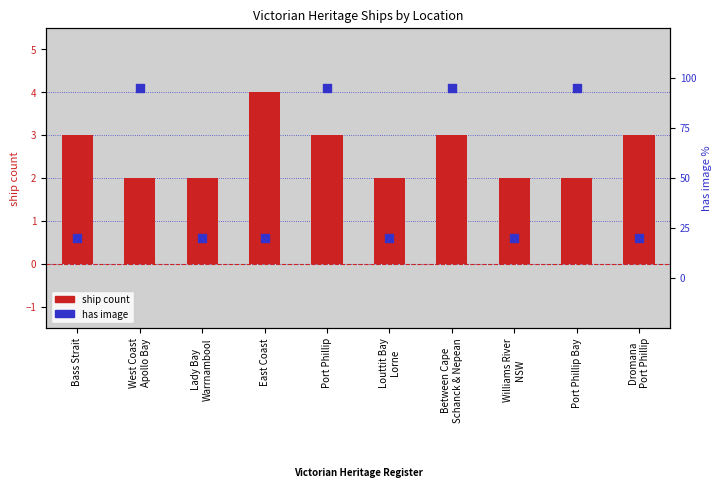

At which category is the sum across all series the highest?

Port Phillip